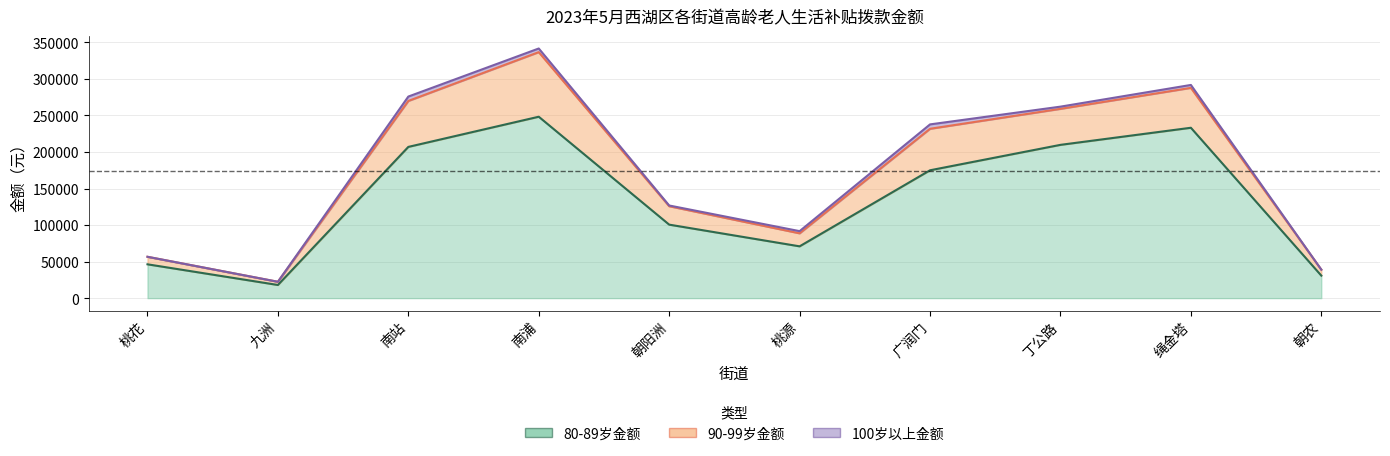

How many distinct data groups are displayed?

3